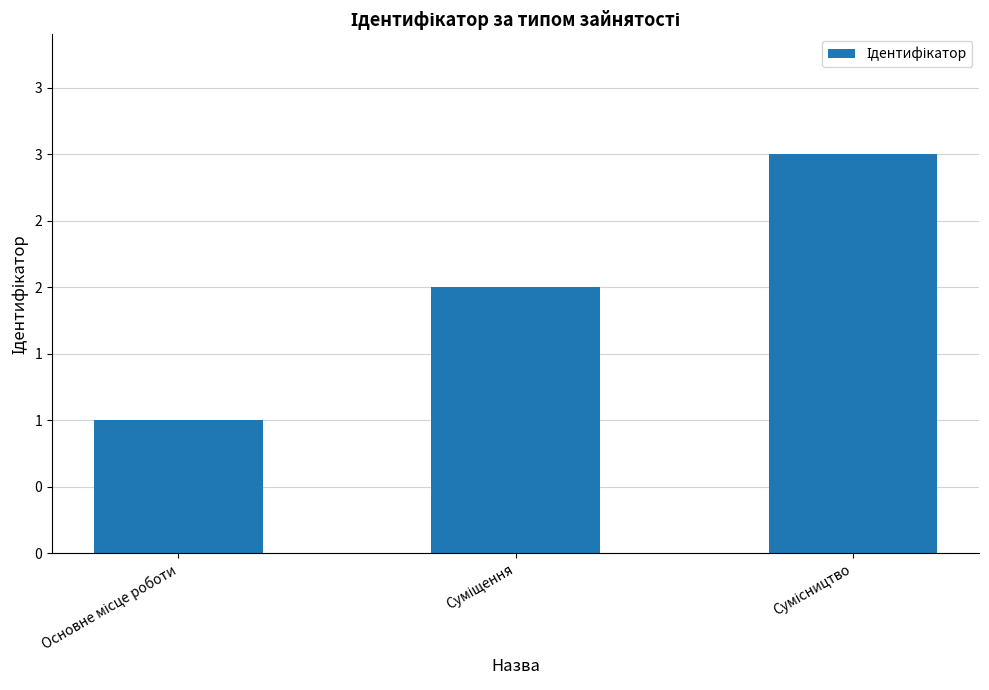

True or false: the data shows 3 at Суміщення.

False